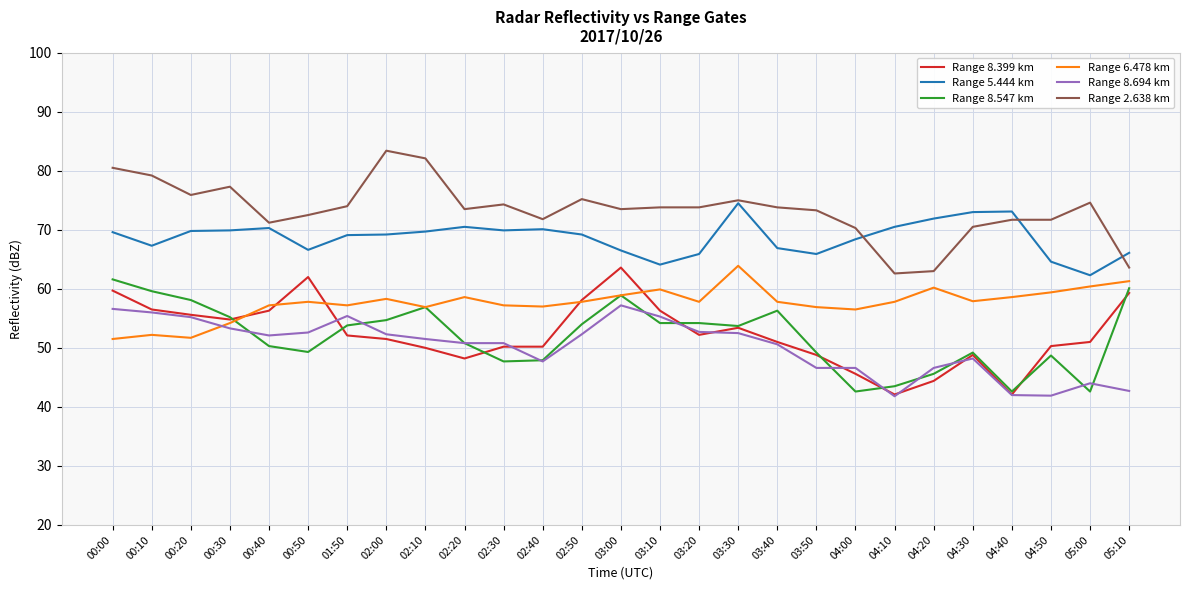

Which series changed the most between 02:00 and 04:00?

Range 2.638 km